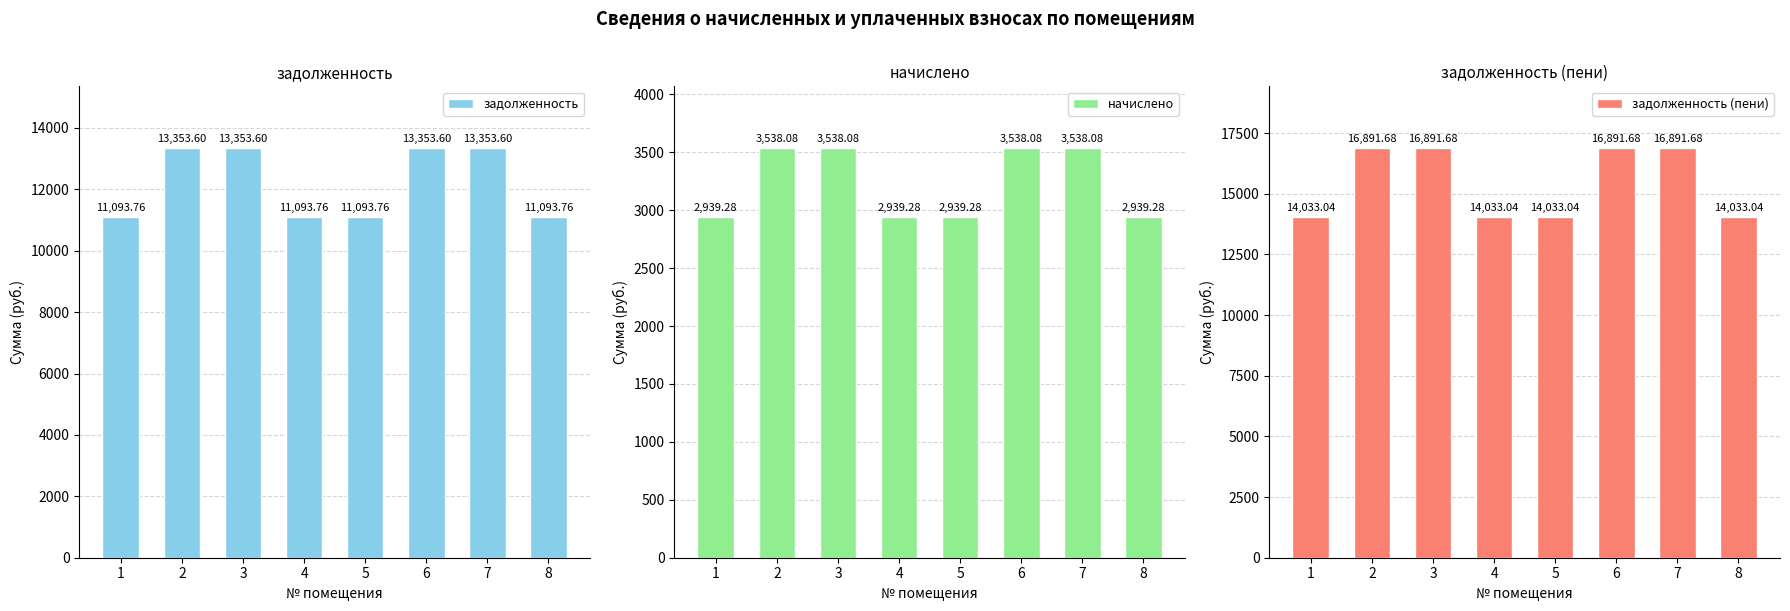

Where is начислено nearest to the value 3238?

1